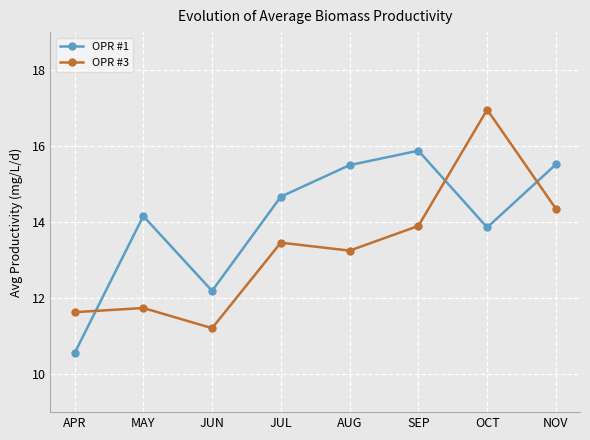

The OPR #3 series shows 20.2 at AUG. True or false?

False